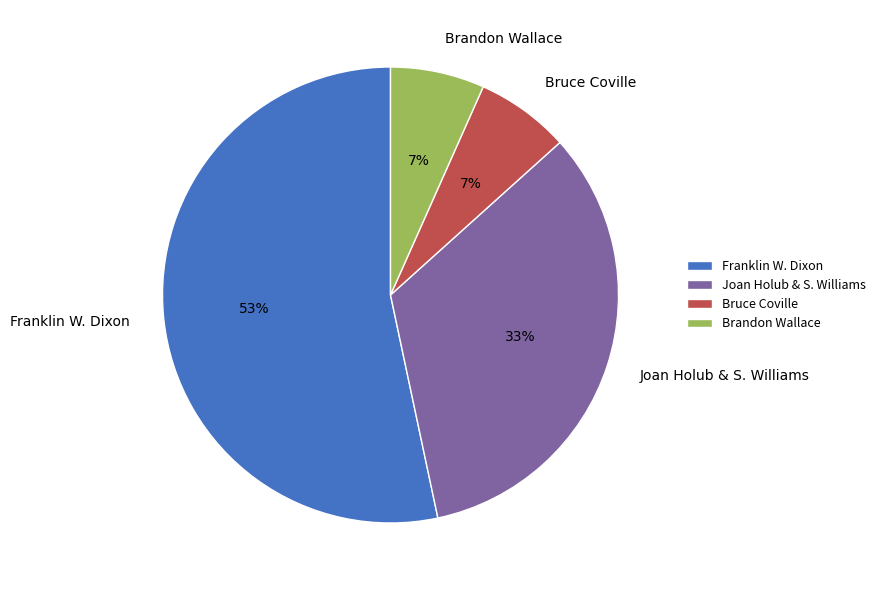

Do Franklin W. Dixon and Brandon Wallace together represent more than half of the pie?

Yes